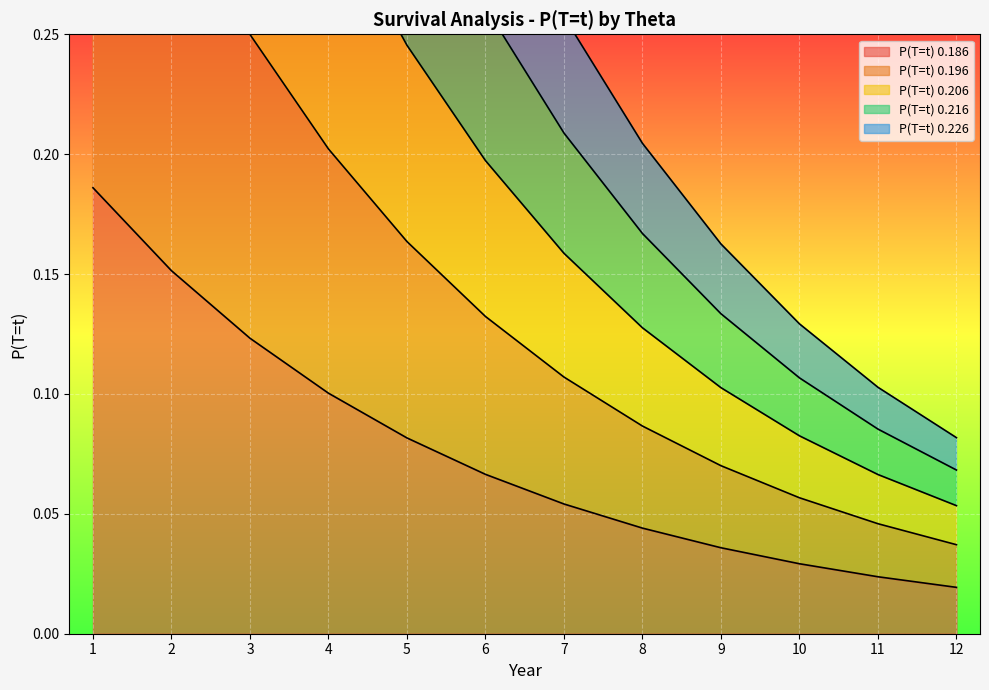

The value of P(T=t) 0.186 at 8 is 0.1. True or false?

False